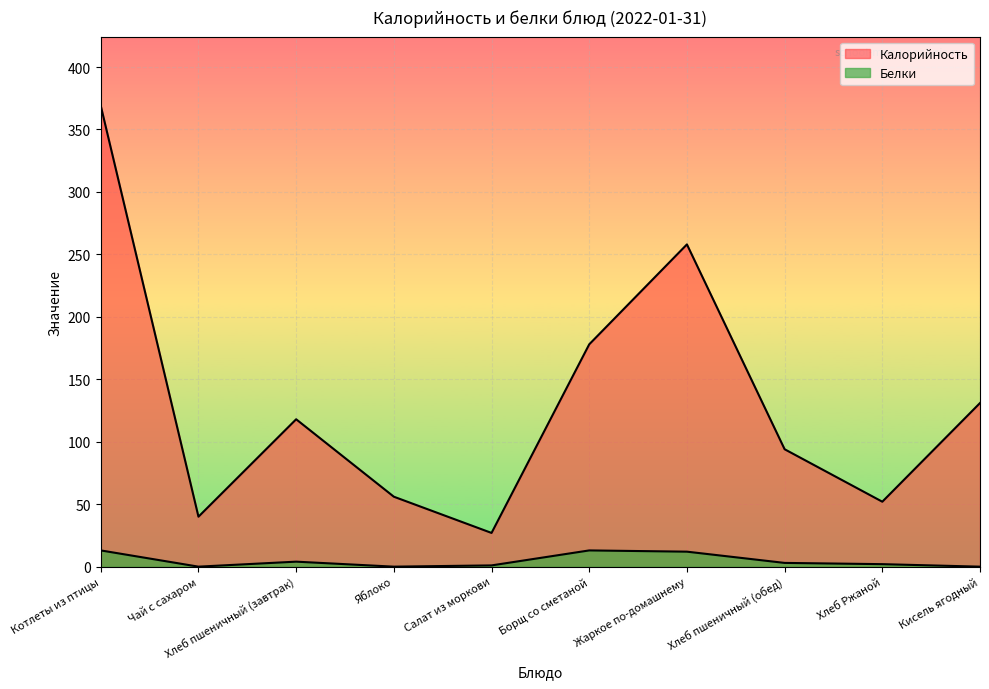

What is the value of the Калорийность point at the 1st from the left?

369